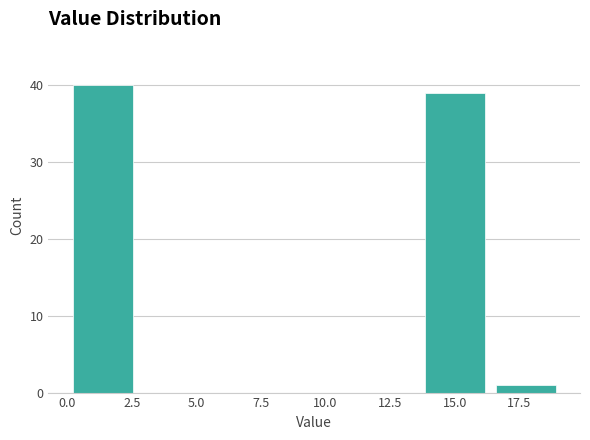

Over which range of the x-axis is the bar tallest?

0.0 to 2.5